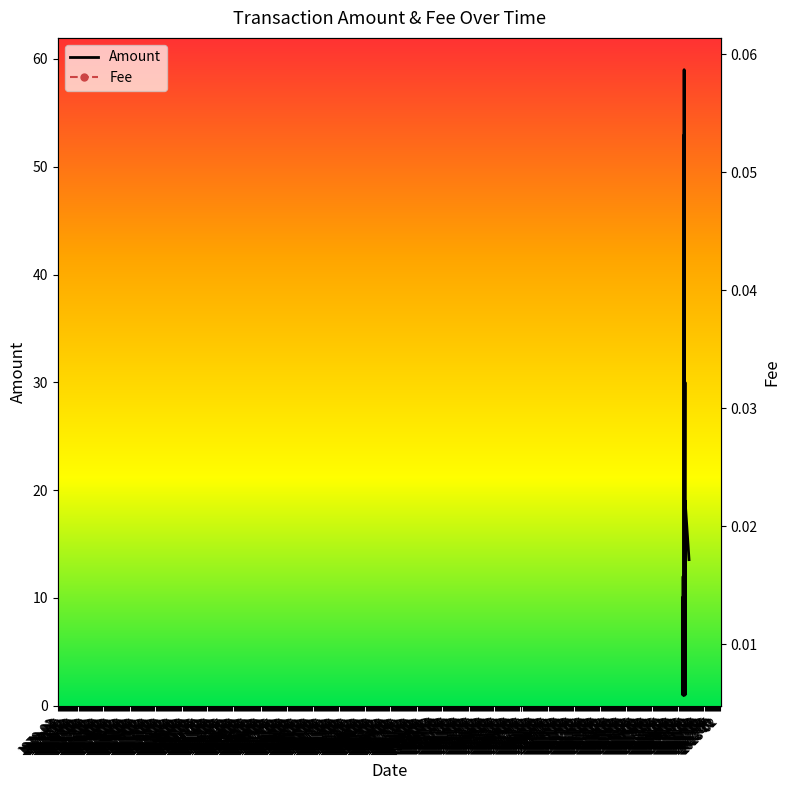

Rank the series at 1971-04 from lowest to highest value.

Fee, Amount